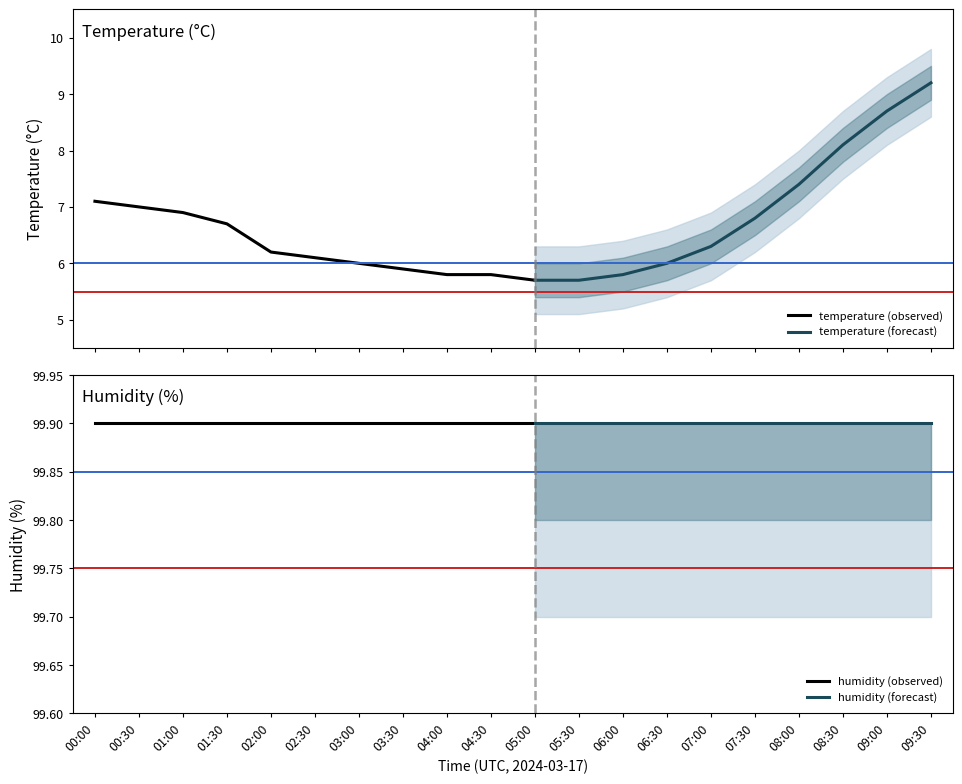

Reading left to right, transcribe all the data shown in this chart.

temperature: 7.1	7.0	6.9	6.7	6.2	6.1	6.0	5.9	5.8	5.8	5.7	5.7	5.8	6.0	6.3	6.8	7.4	8.1	8.7	9.2
humidity: 99.9	99.9	99.9	99.9	99.9	99.9	99.9	99.9	99.9	99.9	99.9	99.9	99.9	99.9	99.9	99.9	99.9	99.9	99.9	99.9